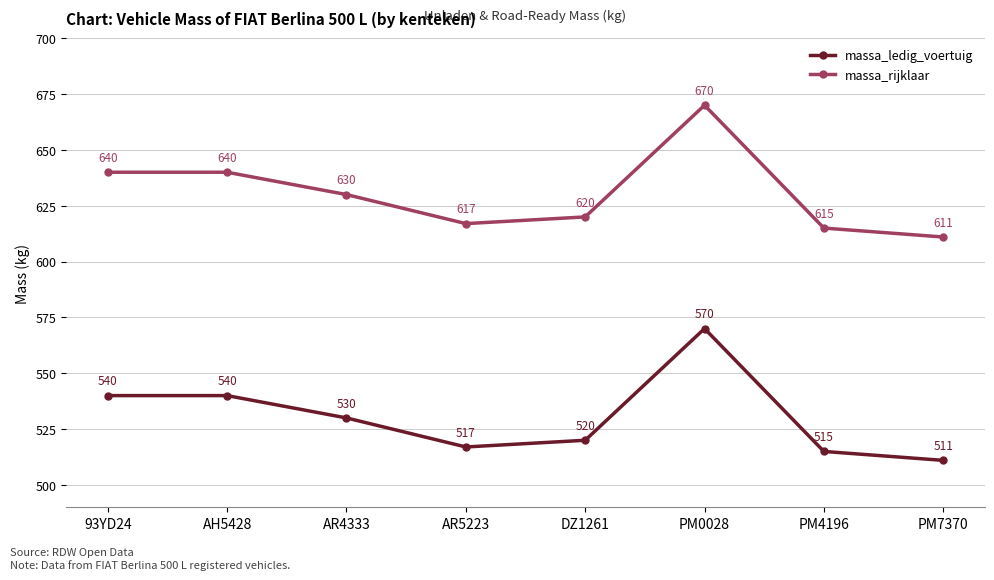

How many data points does each series have?

8